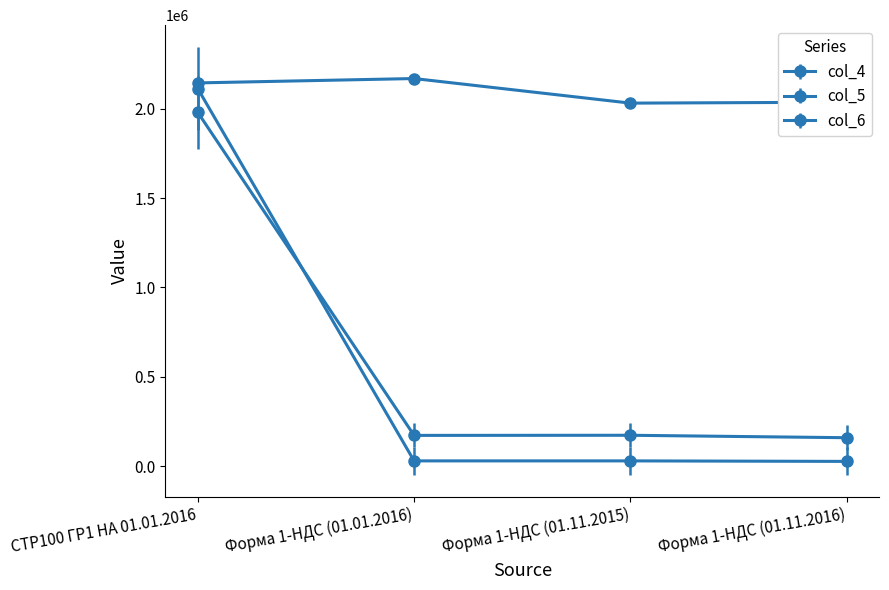

The value of col_6 at Форма 1-НДС (01.11.2015) is 29710. True or false?

True